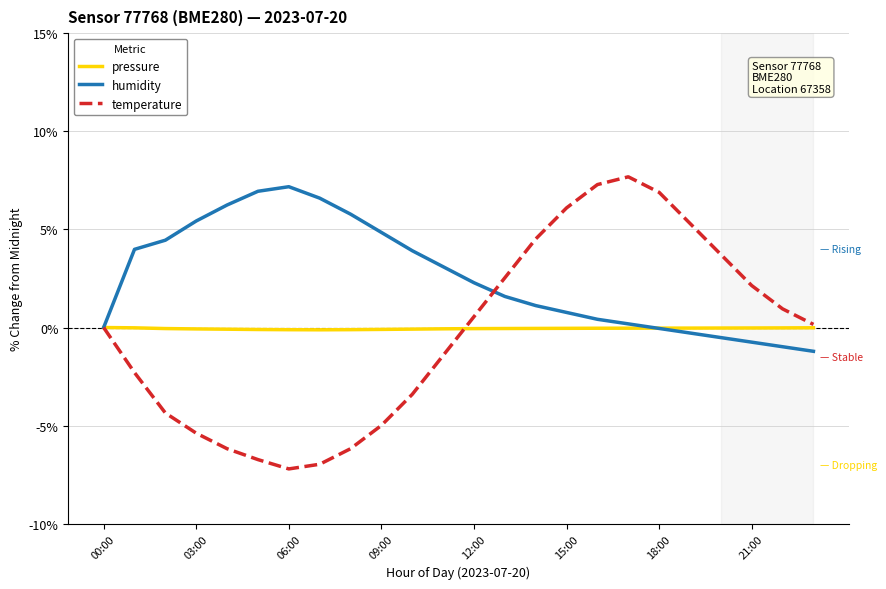

Which series has the largest total across all categories?

humidity